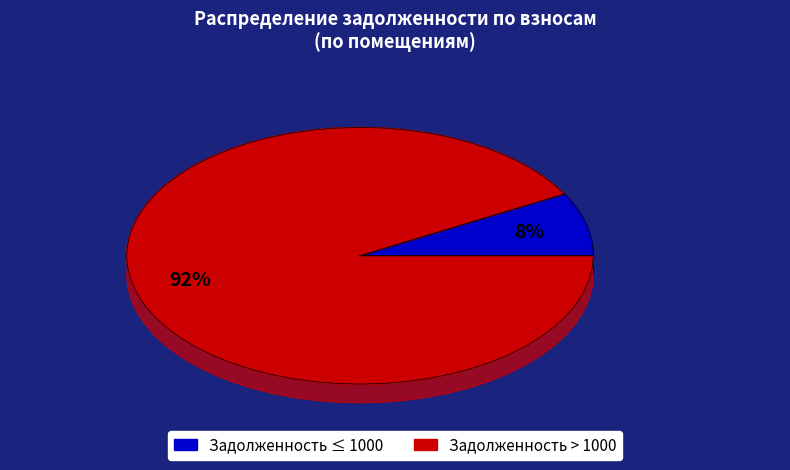

Is it true that 4 is 36% of the pie?

False